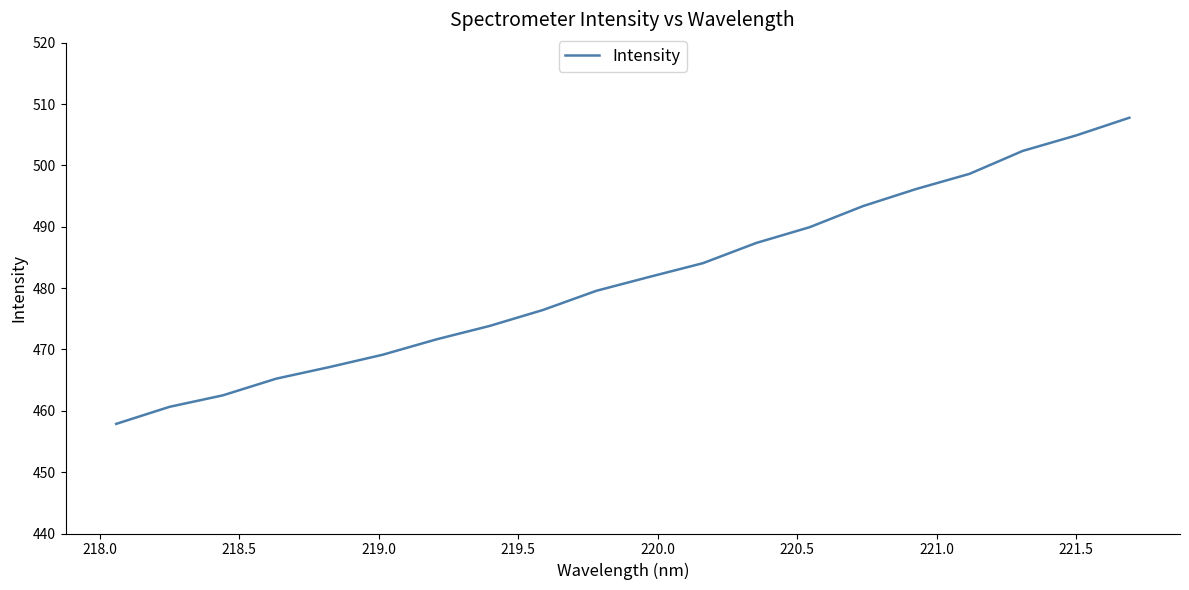

What is the difference between the maximum and minimum values?

49.9